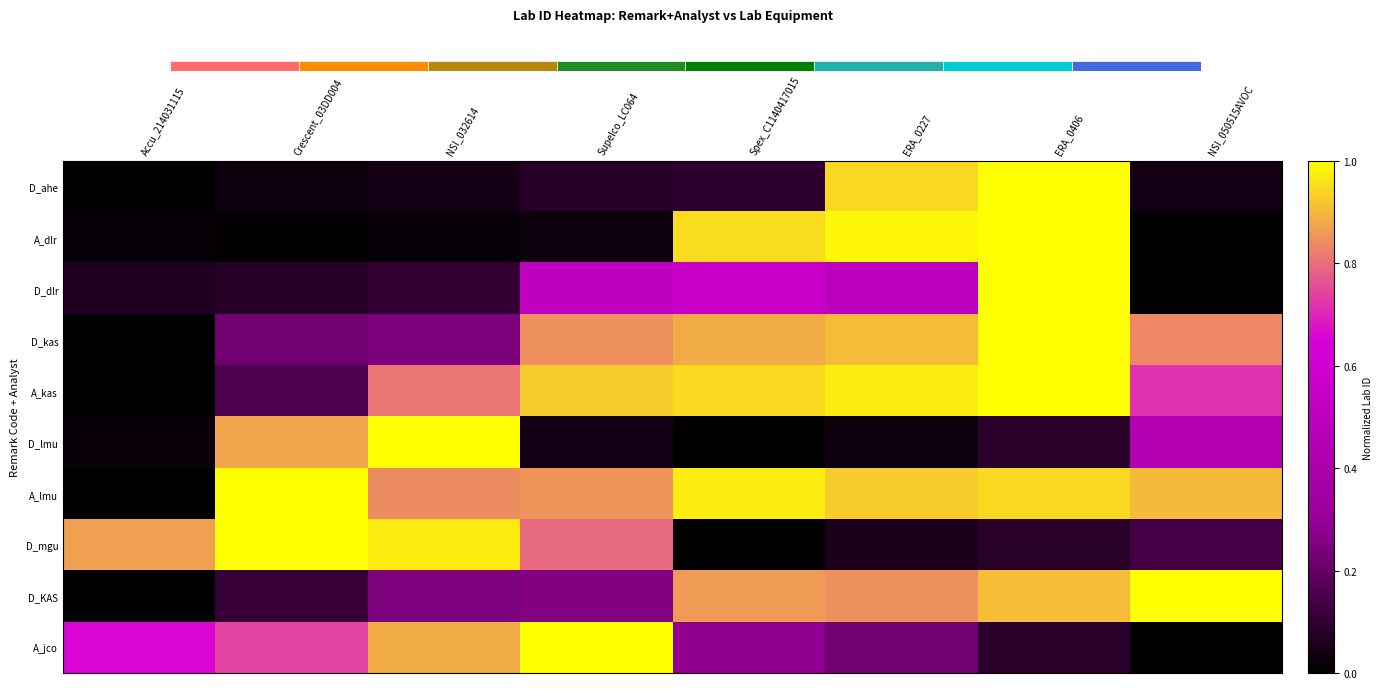

True or false: A_lmu has a value of 0.5 at Spex_C1140417015.

False